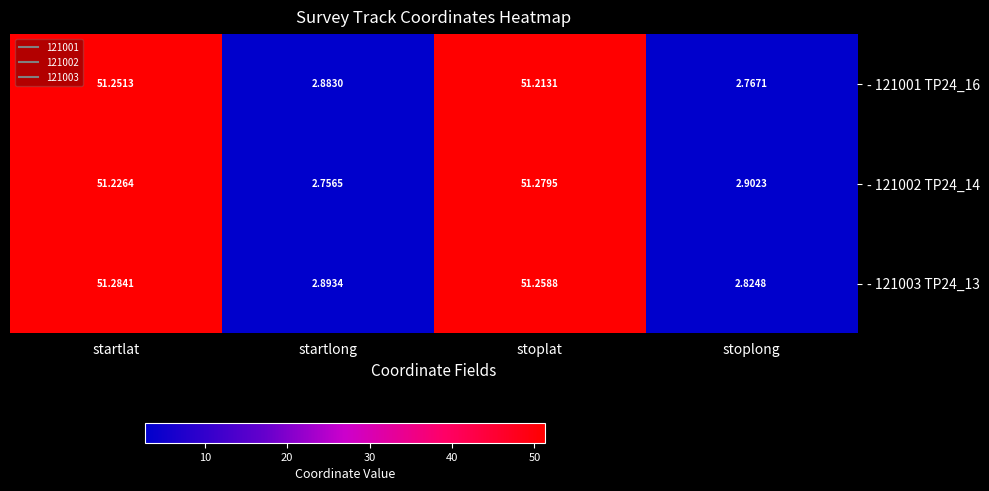

Which series has the largest range (max minus min)?

- 121002 TP24_14